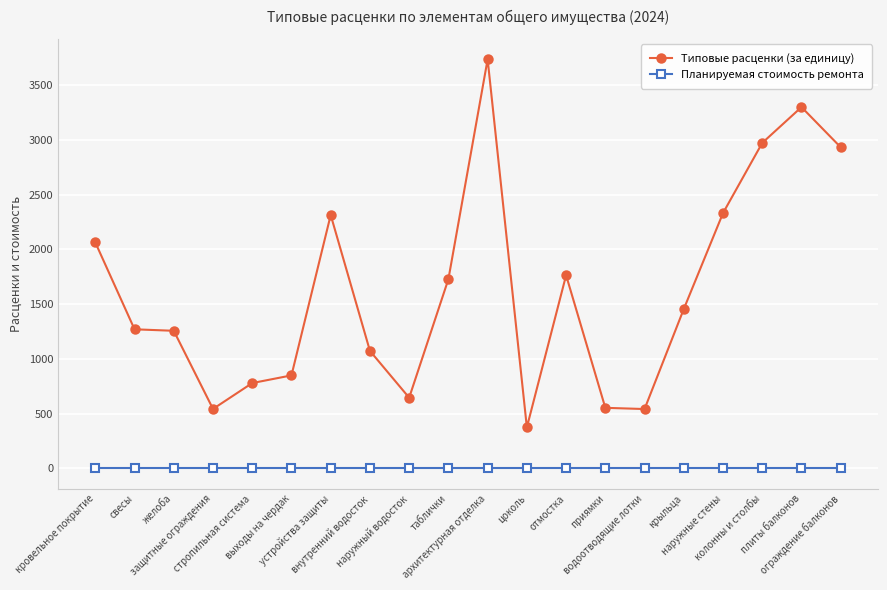

True or false: Типовые расценки (за единицу) and Планируемая стоимость ремонта cross at least once.

False